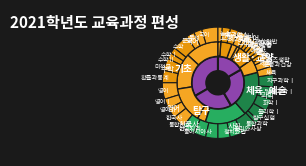

Combined, do 탐구 and 체육·예술 account for over 50%?

No